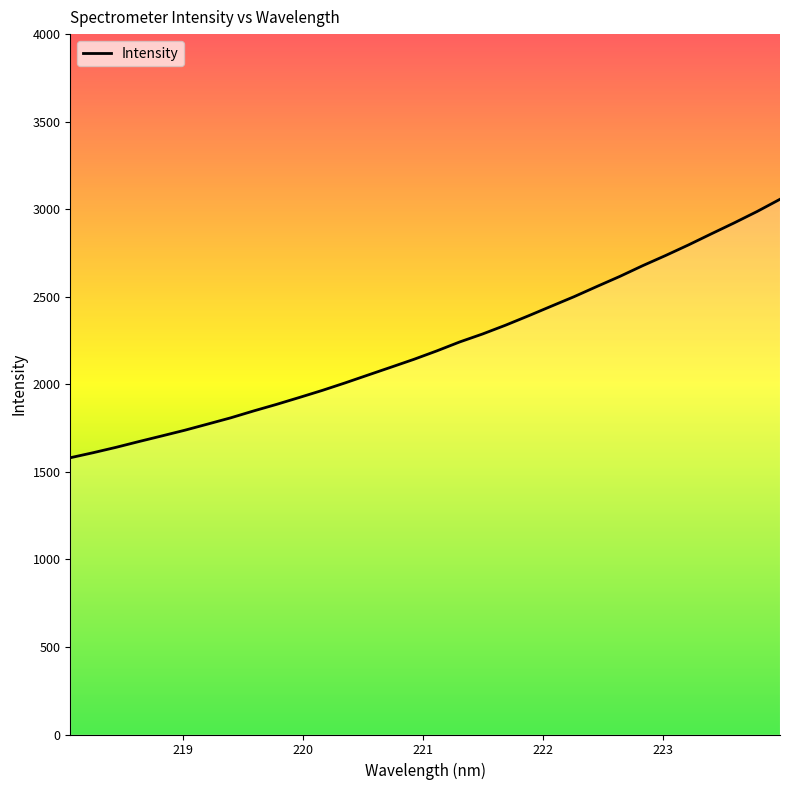

What is the maximum value shown in the chart?

3056.8